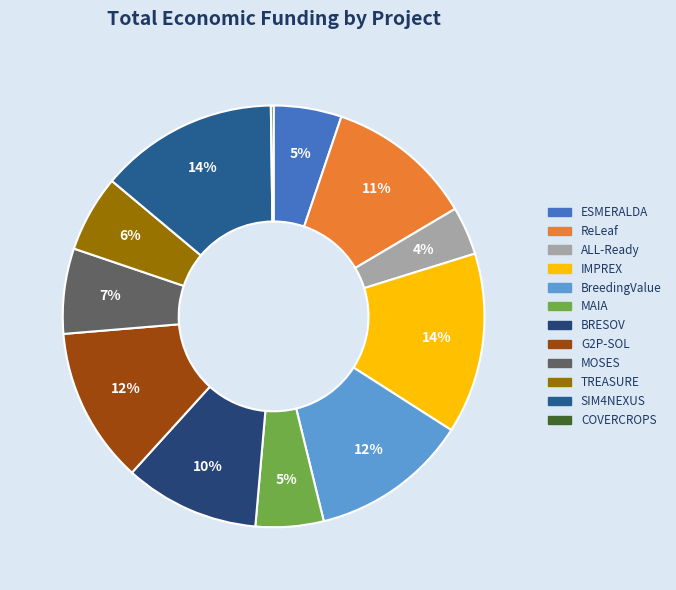

True or false: IMPREX accounts for 14% of the total.

True